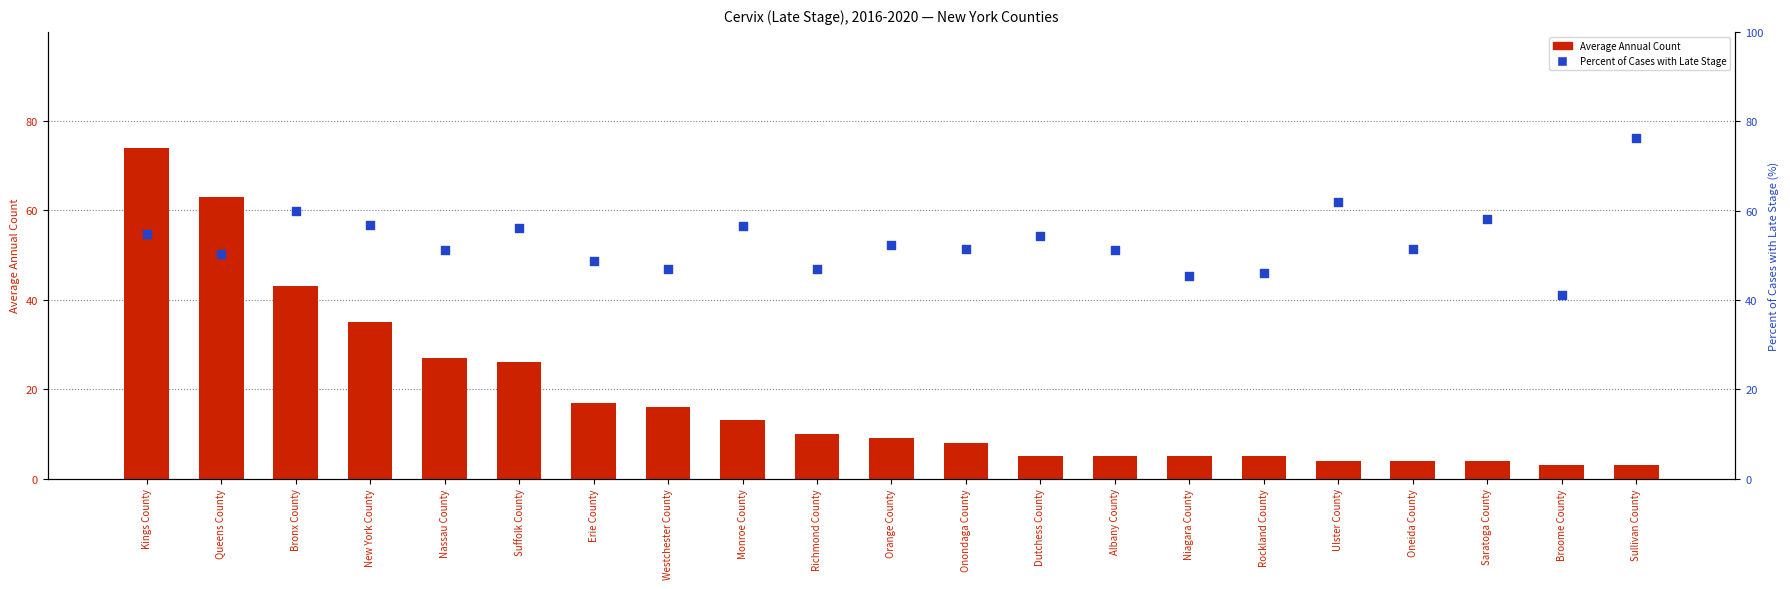

At how many categories does at least one series exceed 26?

21